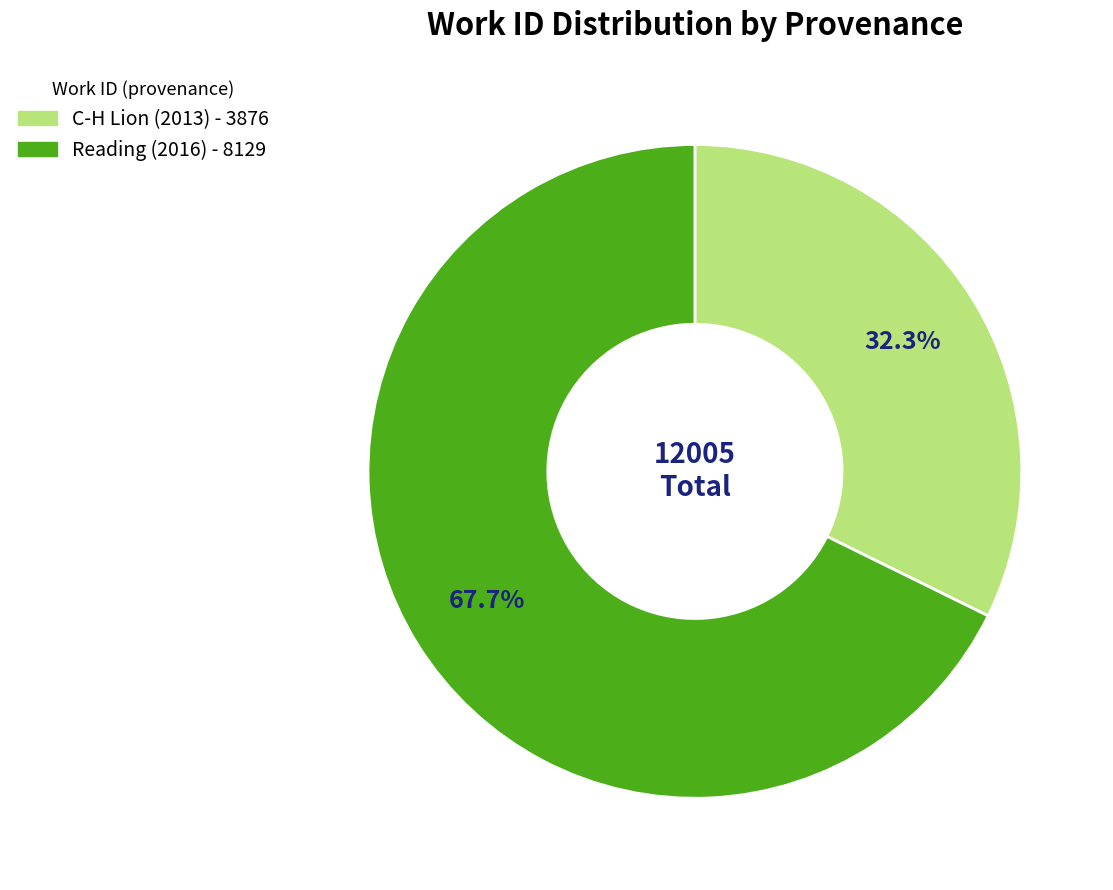

Does C-H Lion (2013) represent more than half of the total?

No